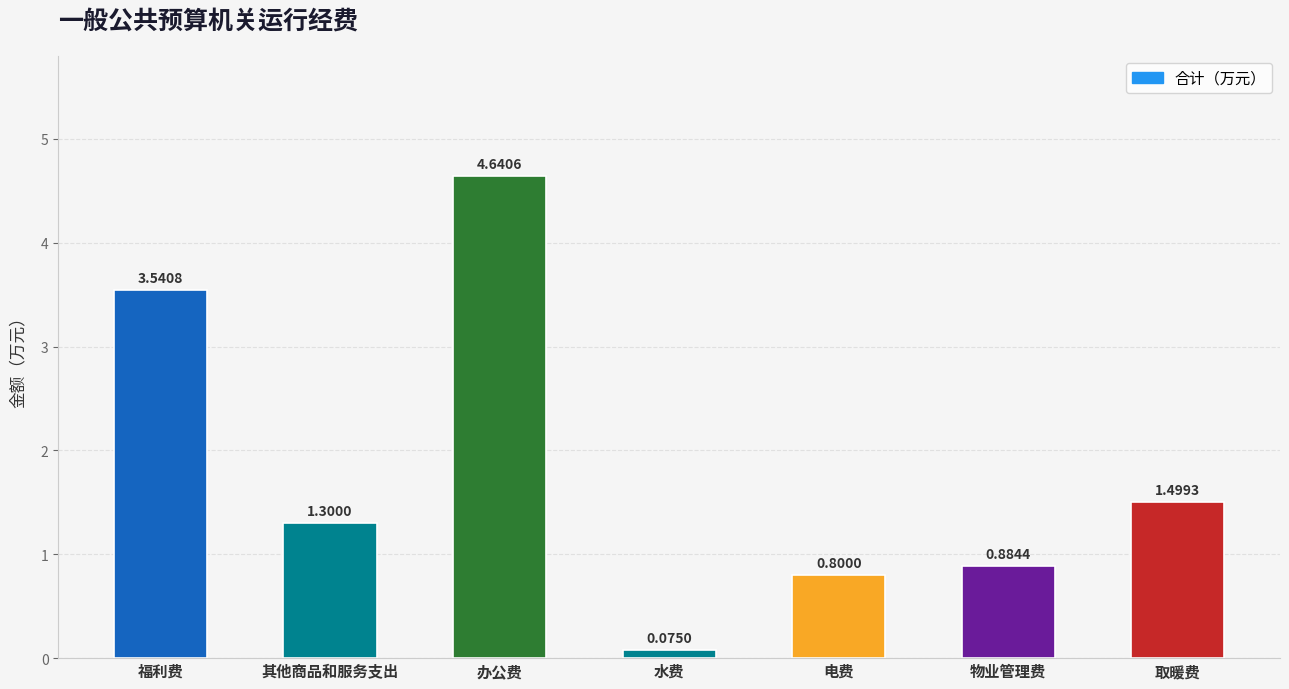

At which category does the chart reach its minimum across all series?

水费